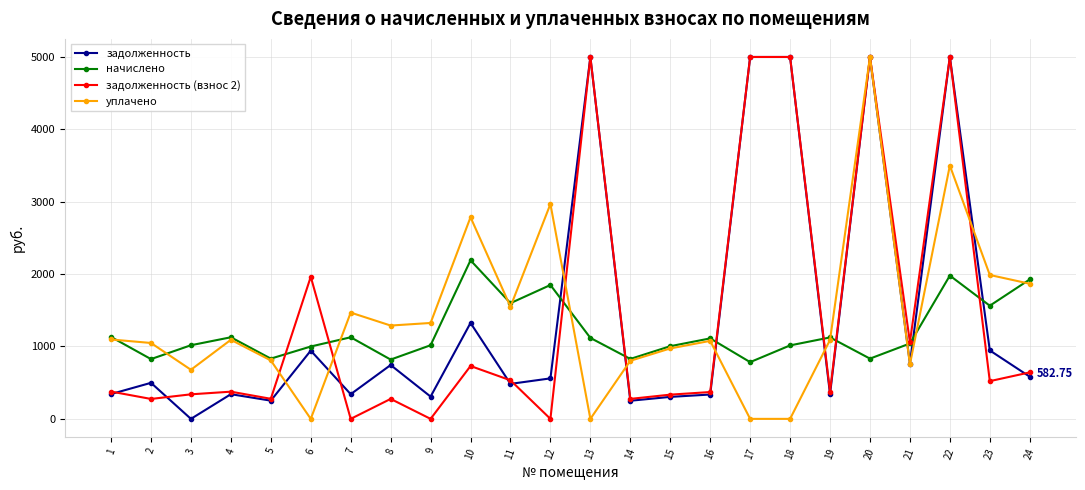

True or false: уплачено has more than 2 points higher than both neighbors.

True